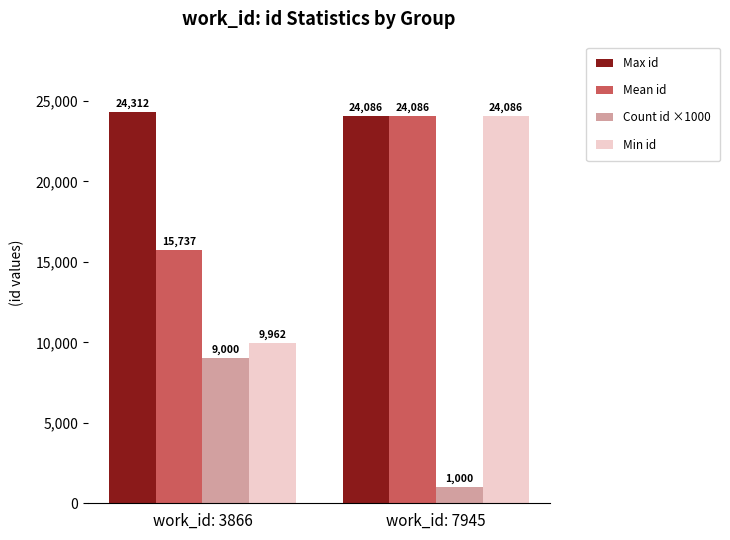

Which series has the largest range (max minus min)?

Min id